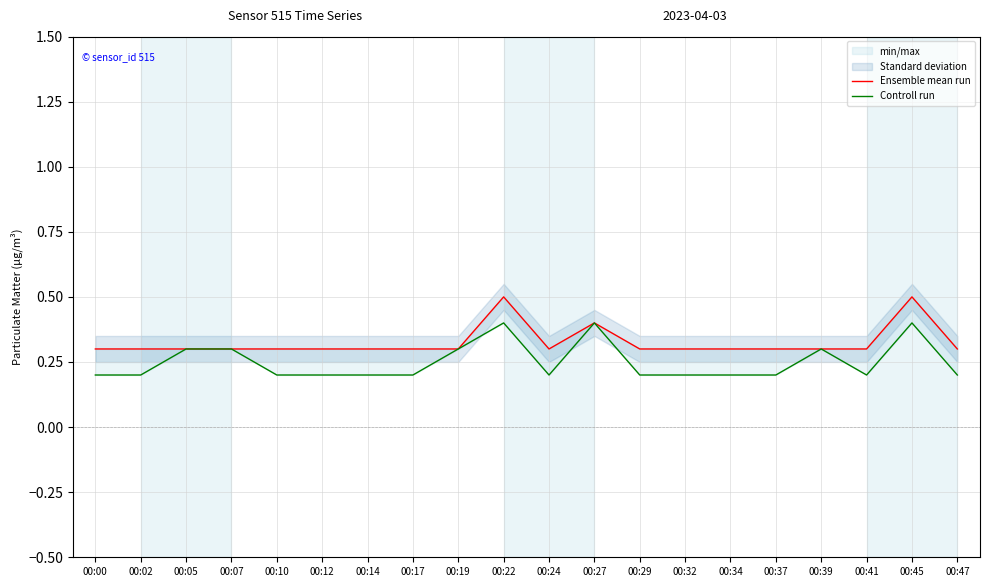

List the series in order of their overall mean, lowest first.

Controll run, Ensemble mean run